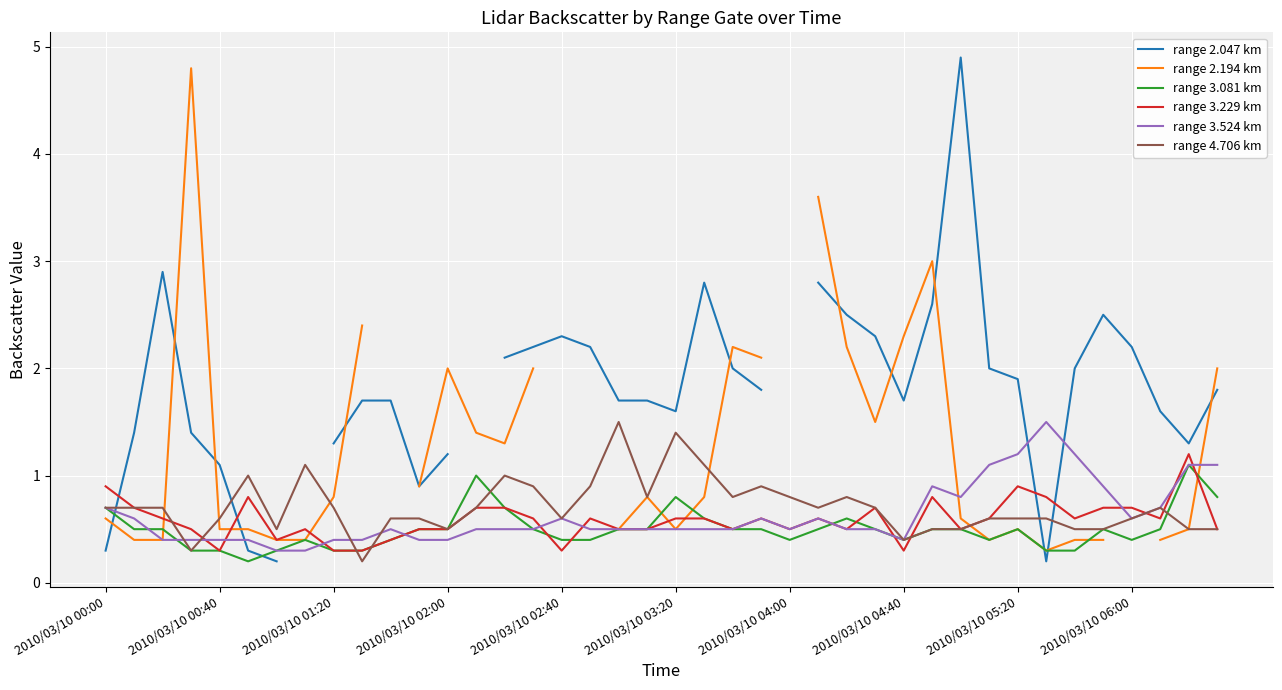

The value of range 3.081 km at 2010/03/10 05:20 is 0.5. True or false?

True